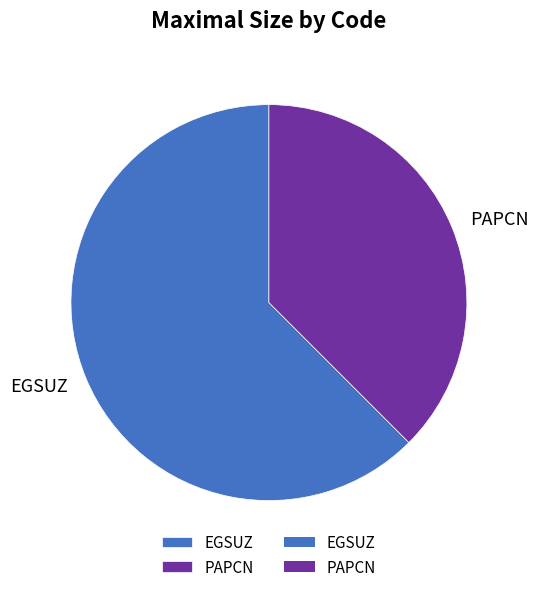

Does EGSUZ account for over 50% of the chart?

Yes